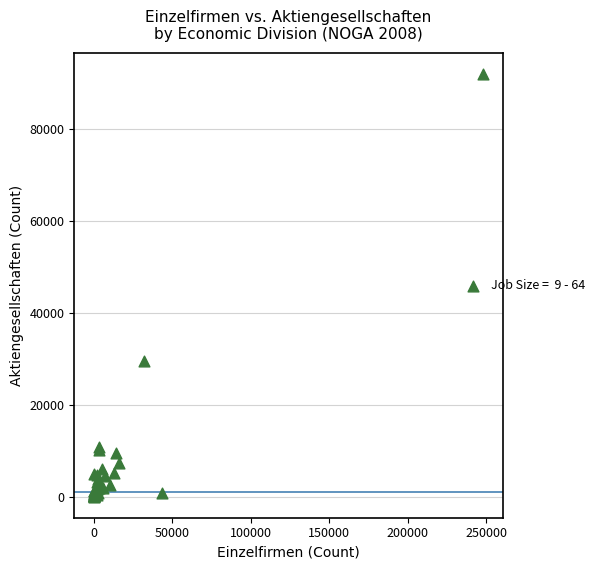

What Y value in the scatter plot is closest to 45922?

29623